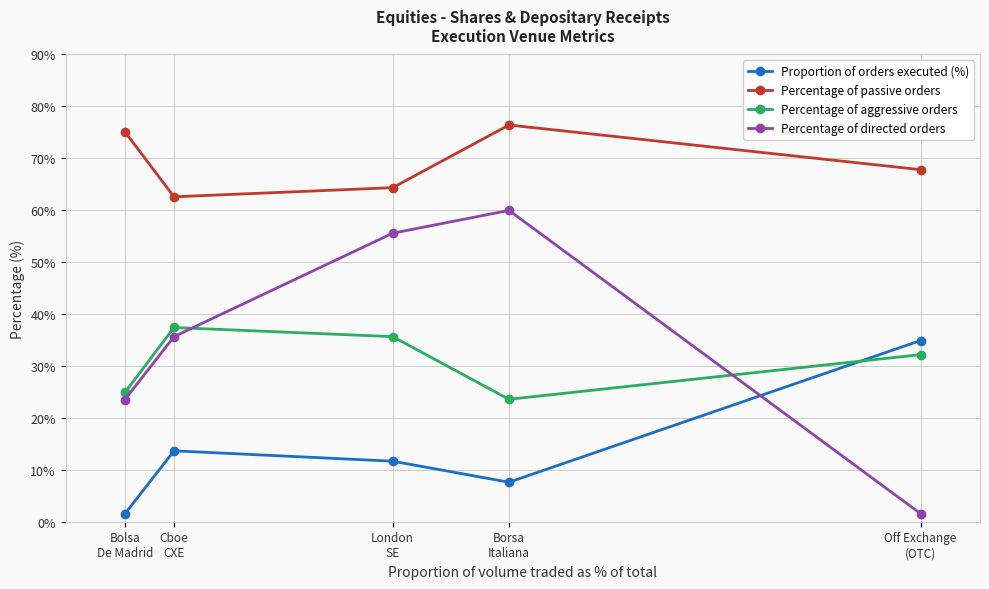

At which category is the sum across all series the highest?

Borsa
Italiana